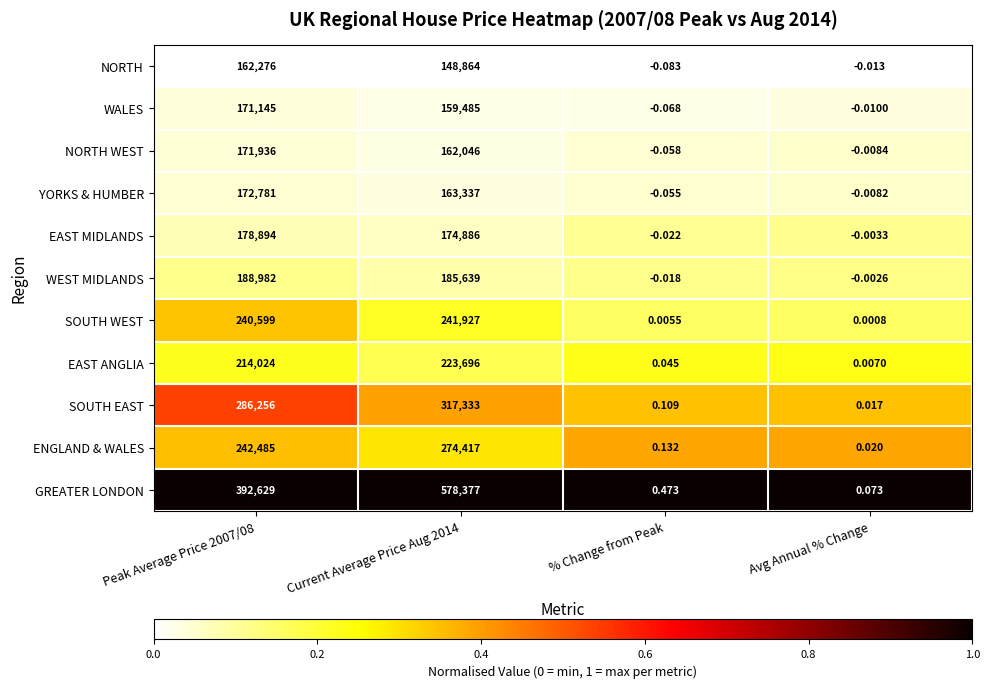

List the series in order of their peak value, lowest first.

NORTH, WALES, NORTH WEST, YORKS & HUMBER, EAST MIDLANDS, WEST MIDLANDS, EAST ANGLIA, SOUTH WEST, ENGLAND & WALES, SOUTH EAST, GREATER LONDON